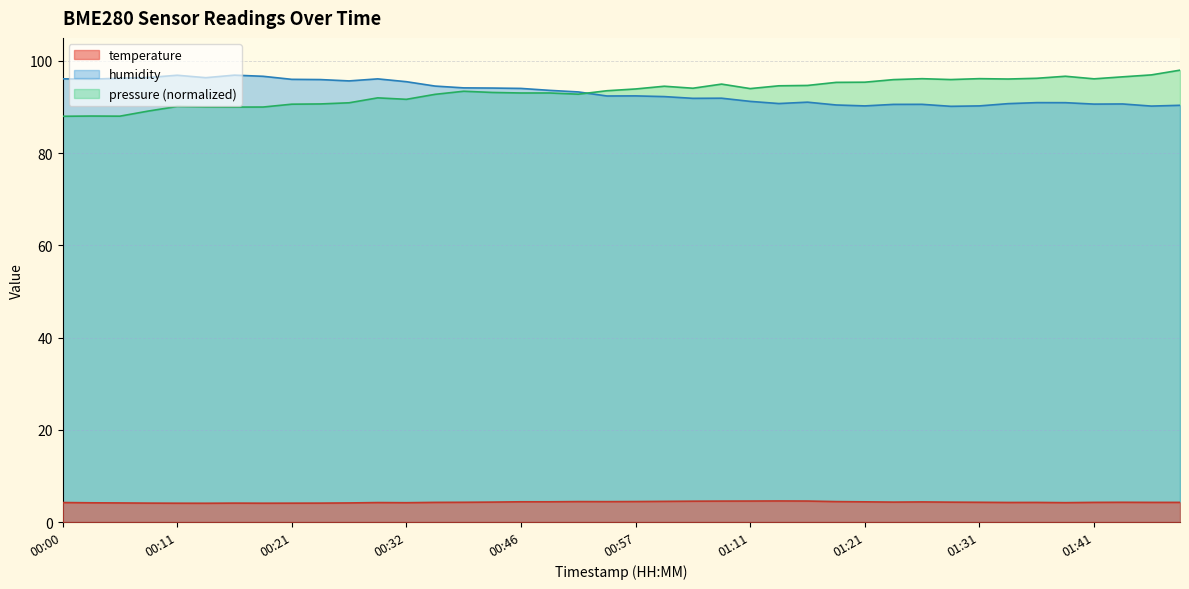

Is it true that temperature equals 1.1 at 01:47?

False